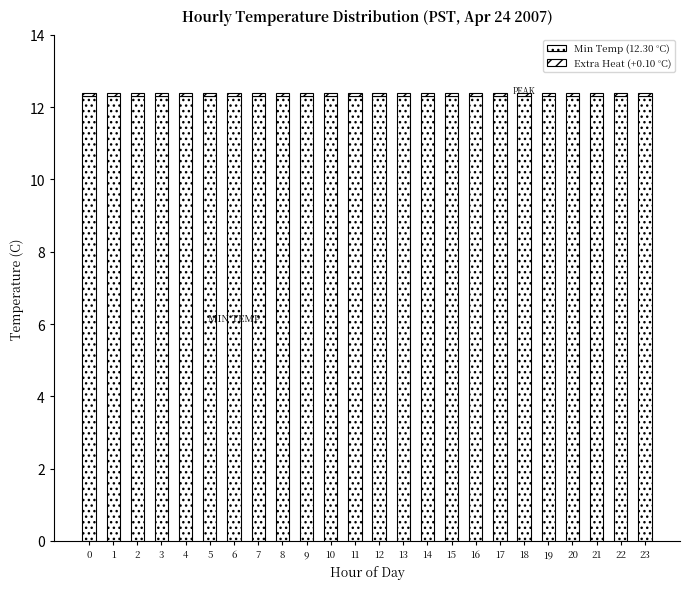

How many distinct data groups are displayed?

2